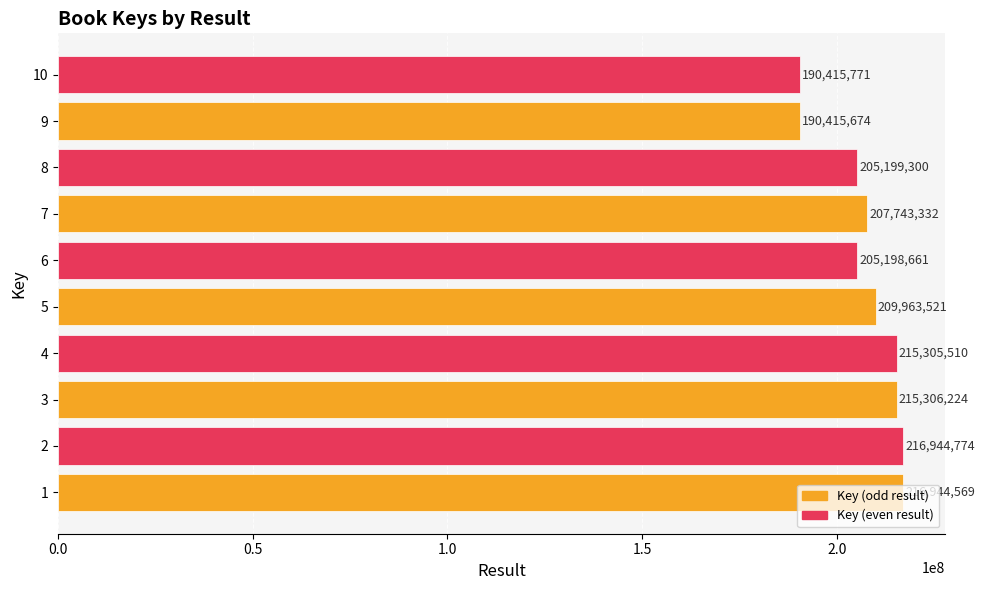

Rank the categories by value from lowest to highest.

9, 10, 6, 8, 7, 5, 4, 3, 1, 2